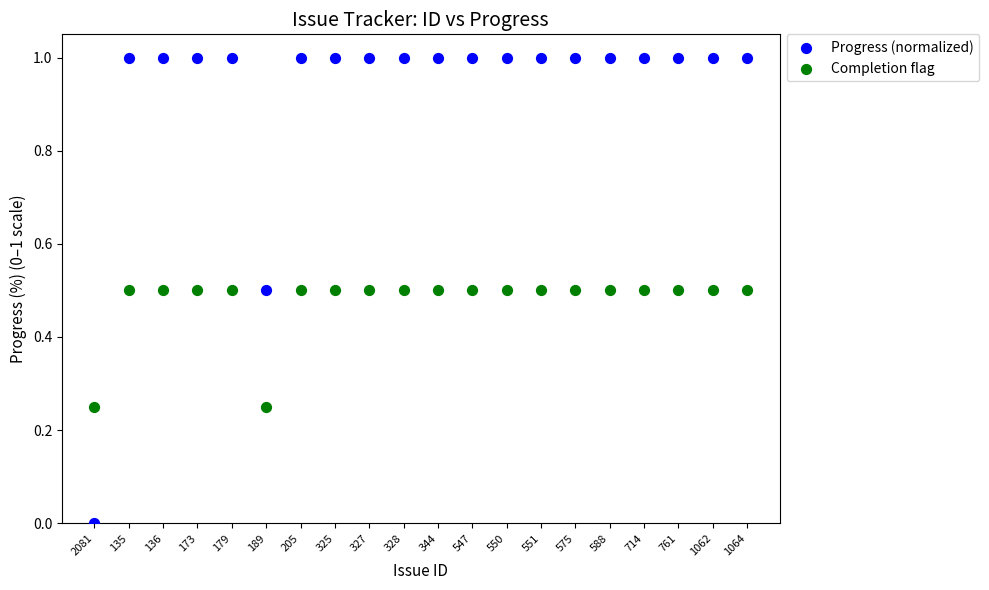

Which series reaches the minimum Y coordinate?

Progress (normalized)